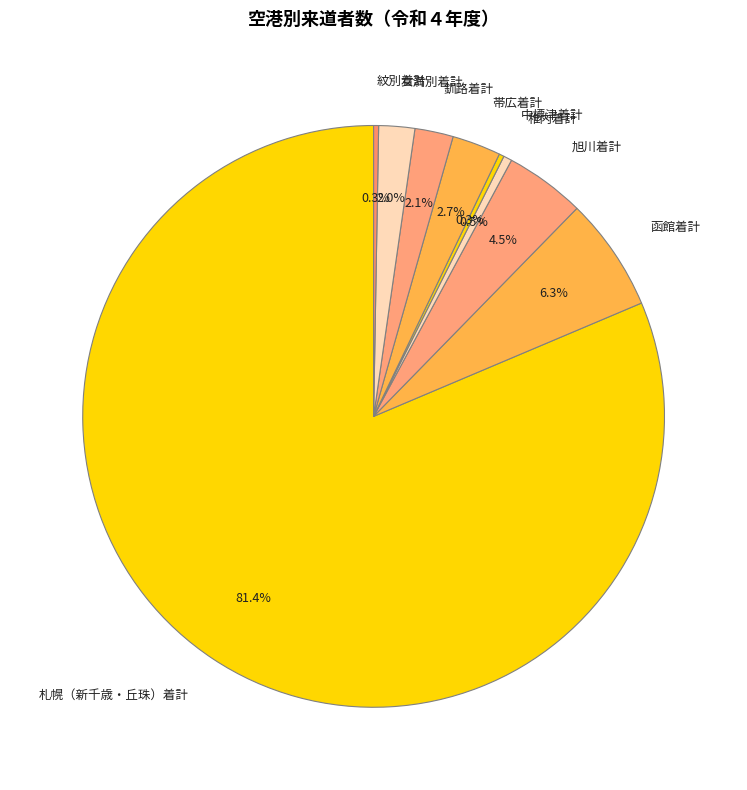

Which category has the biggest portion of the pie?

札幌（新千歳・丘珠）着計